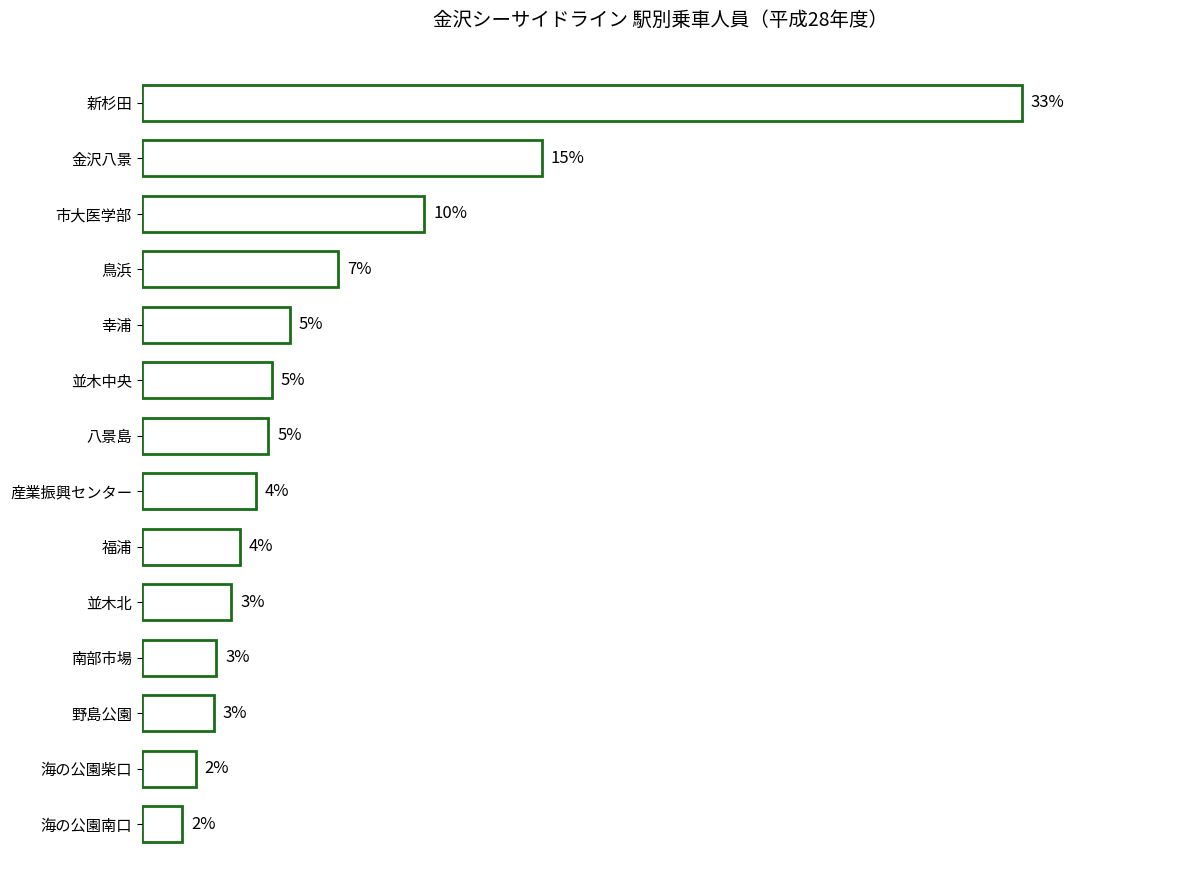

Does the chart contain any negative values?

No